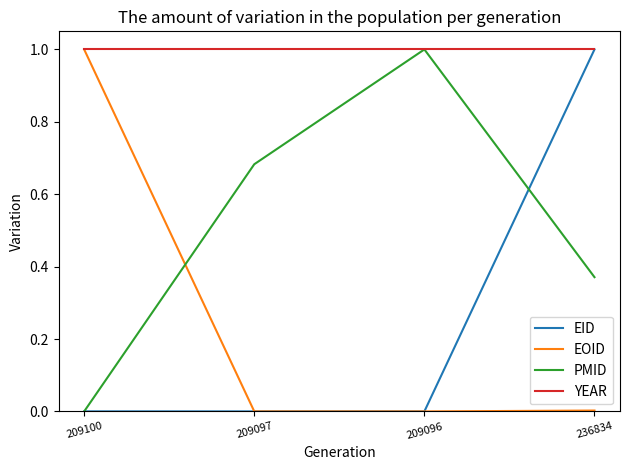

What is the highest value of the YEAR series?

1.0